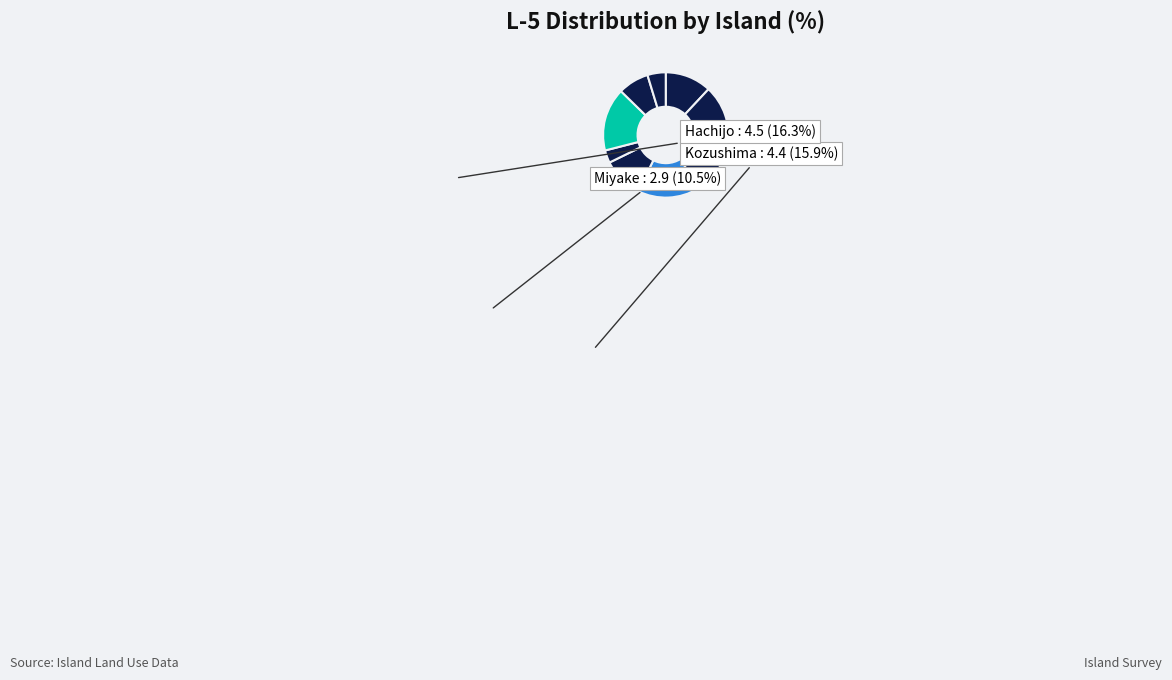

How many segments does this pie chart have?

9